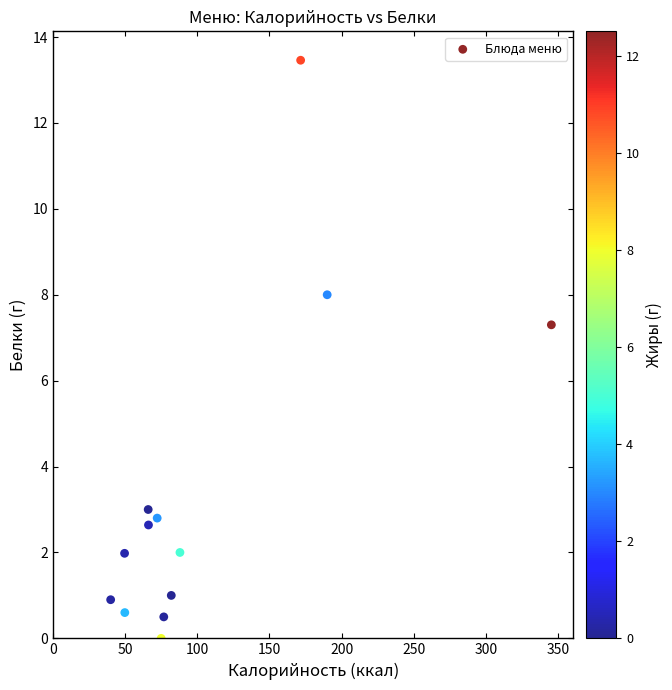

What is the range of Y values (max minus min)?

13.5